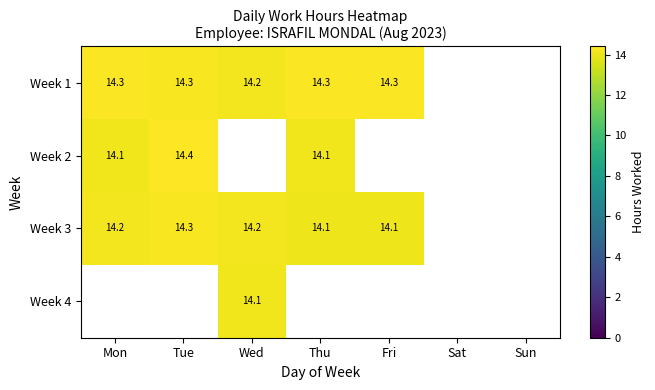

Count the number of categories in the chart.

7